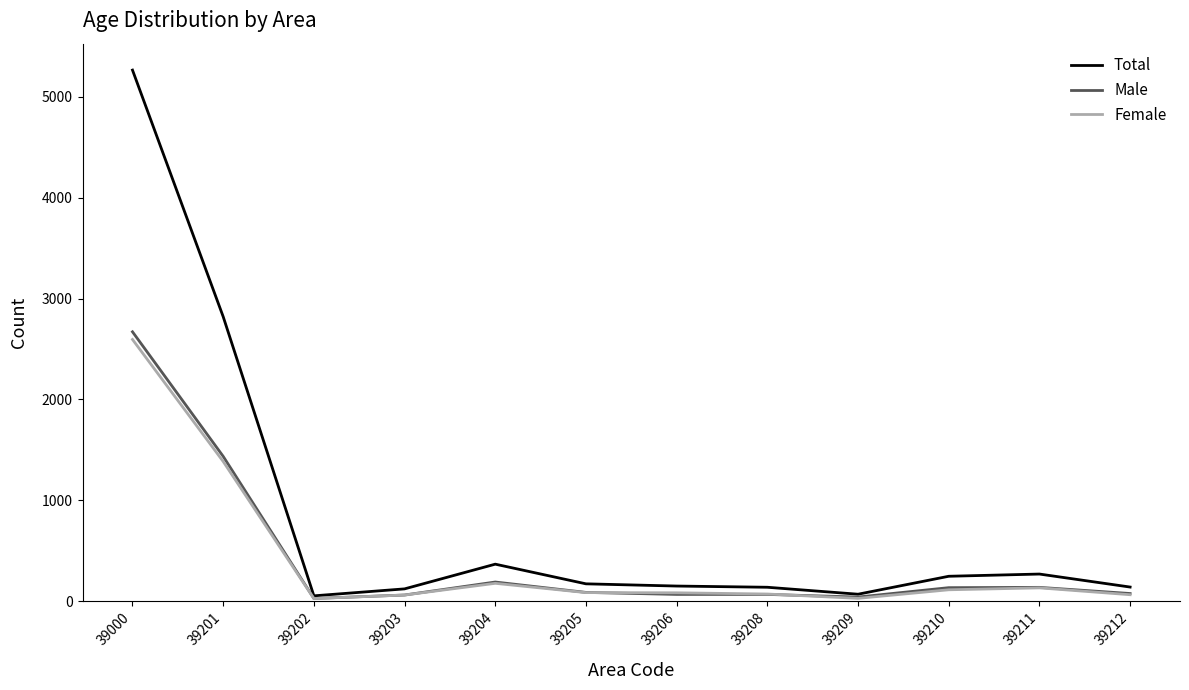

What is the maximum value shown in the chart?

5266